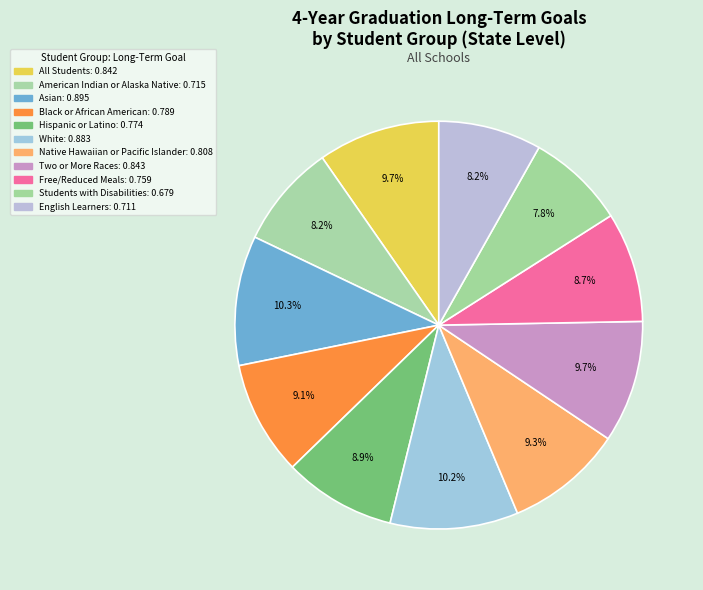

How many segments does this pie chart have?

11